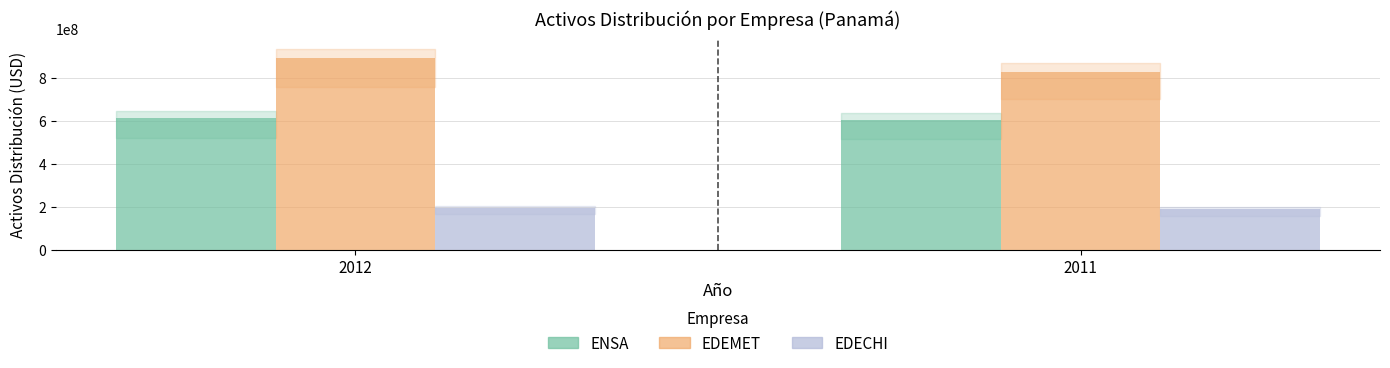

The EDECHI series shows 109858394.0 at 2011. True or false?

False